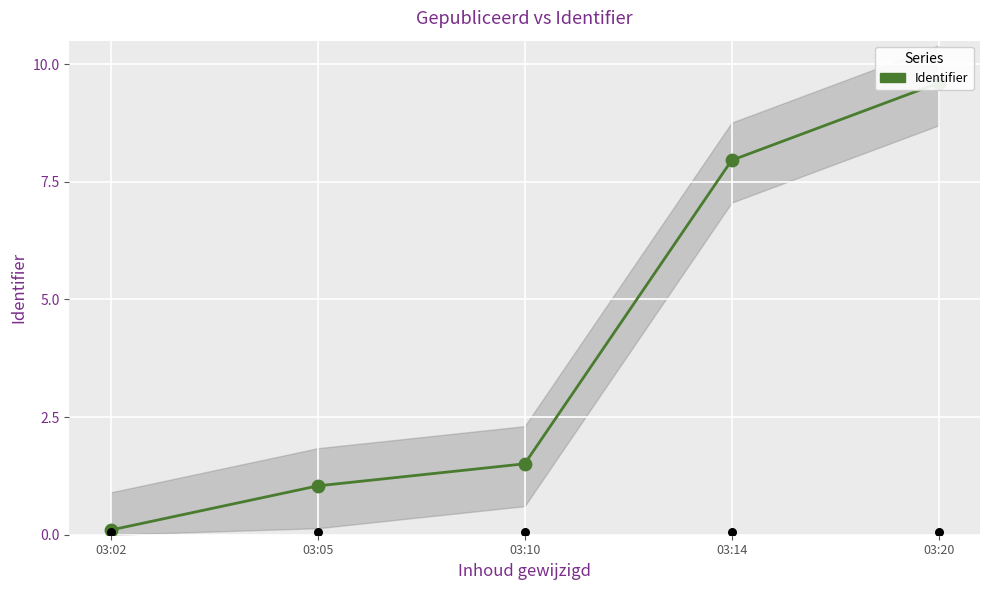

Between 03:20 and 03:10, which is larger?

03:20